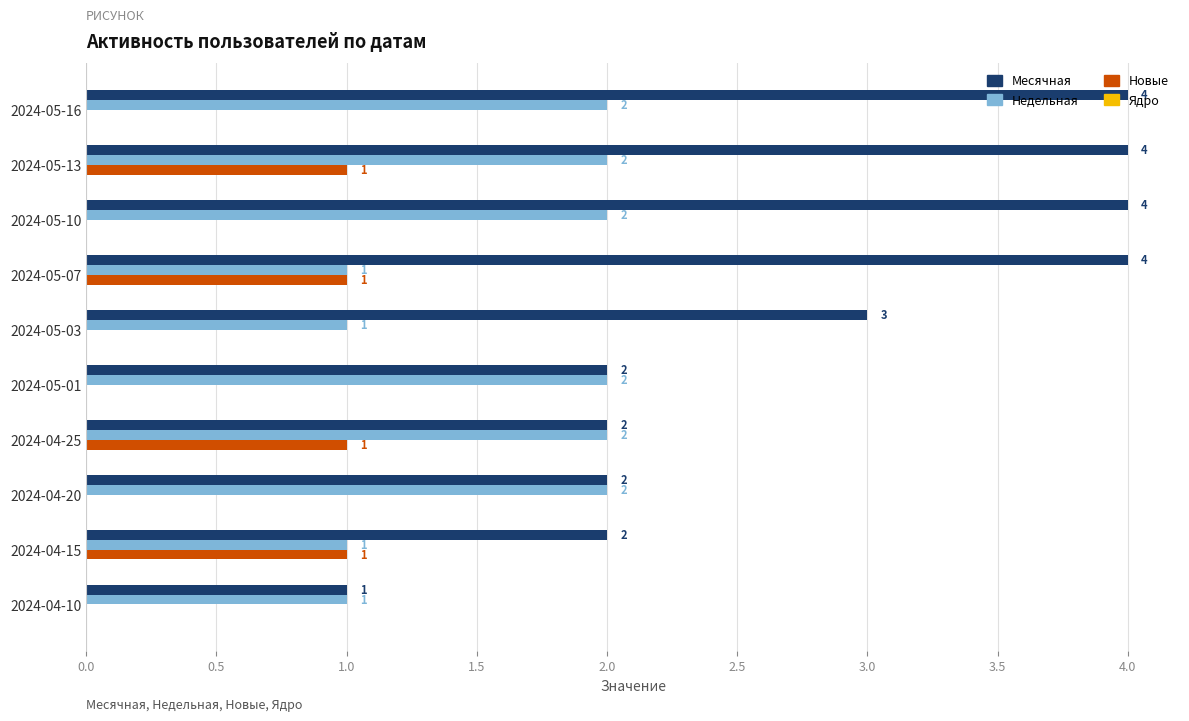

How many Новые values are between 0 and 1?

10